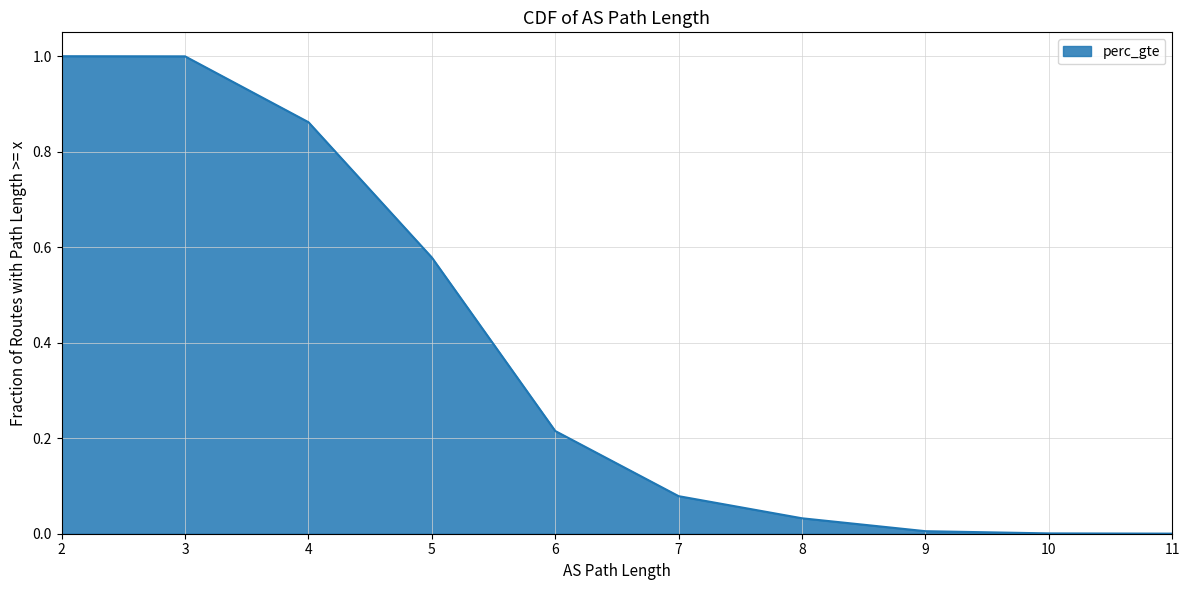

What is the difference between the values at 3 and 9?

1.0